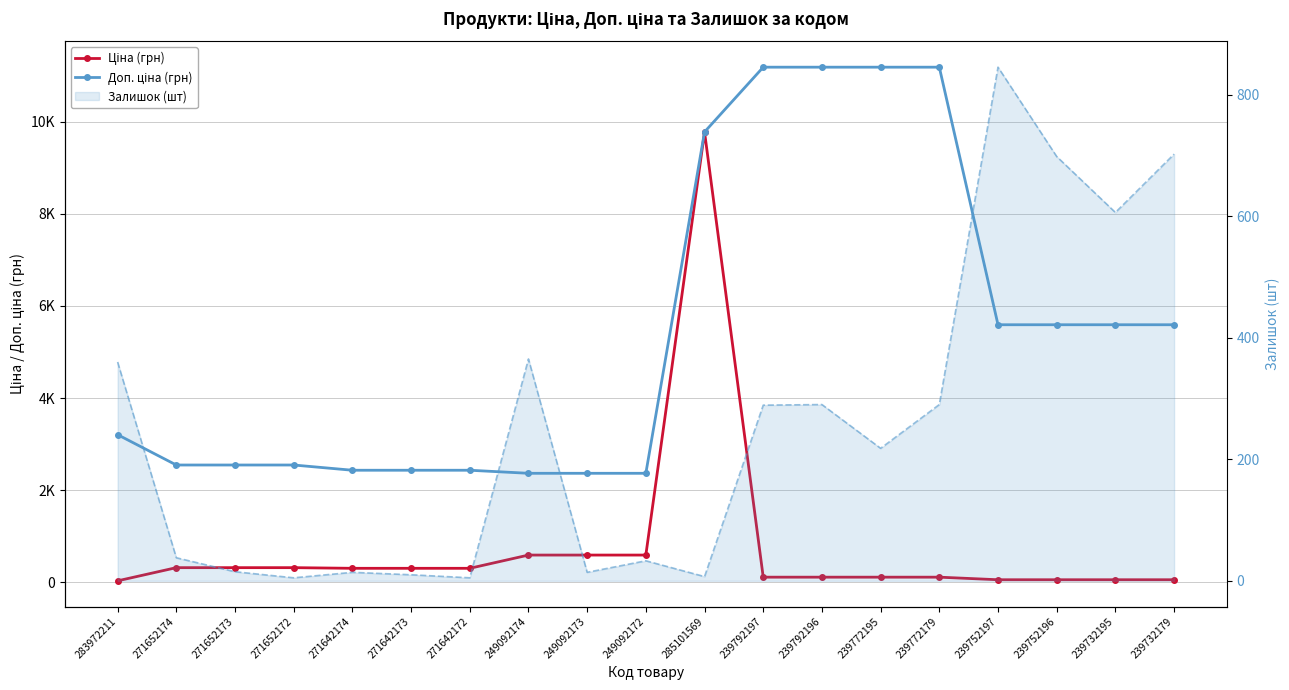

What is the minimum value for Доп. ціна (грн)?

2366.5